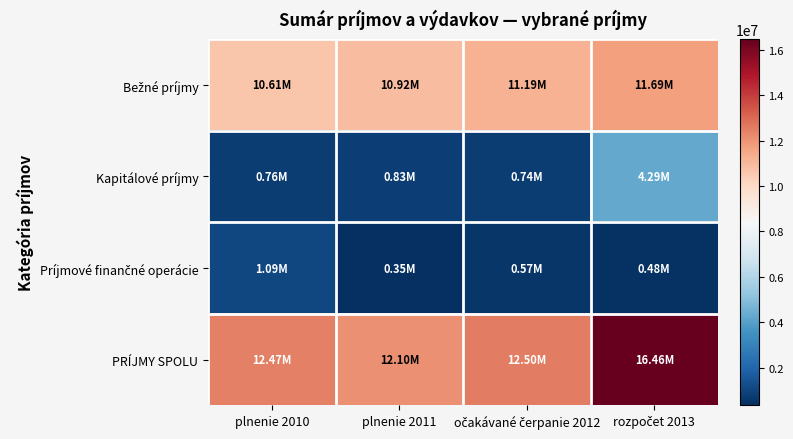

Which has a higher value, plnenie 2011 or rozpočet 2013?

rozpočet 2013